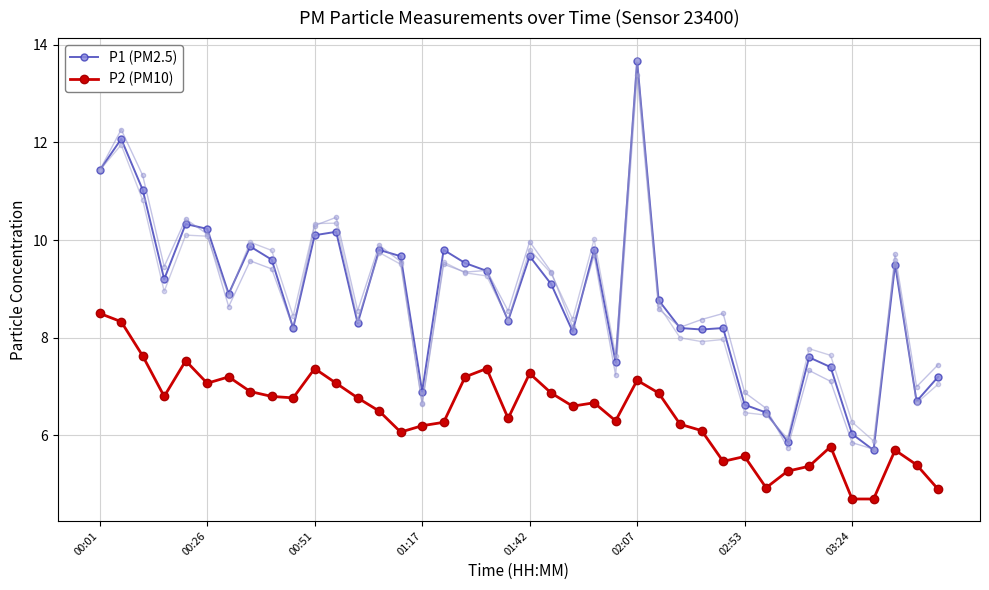

Rank the series by their average value, from lowest to highest.

P2 (PM10), P1 (PM2.5)